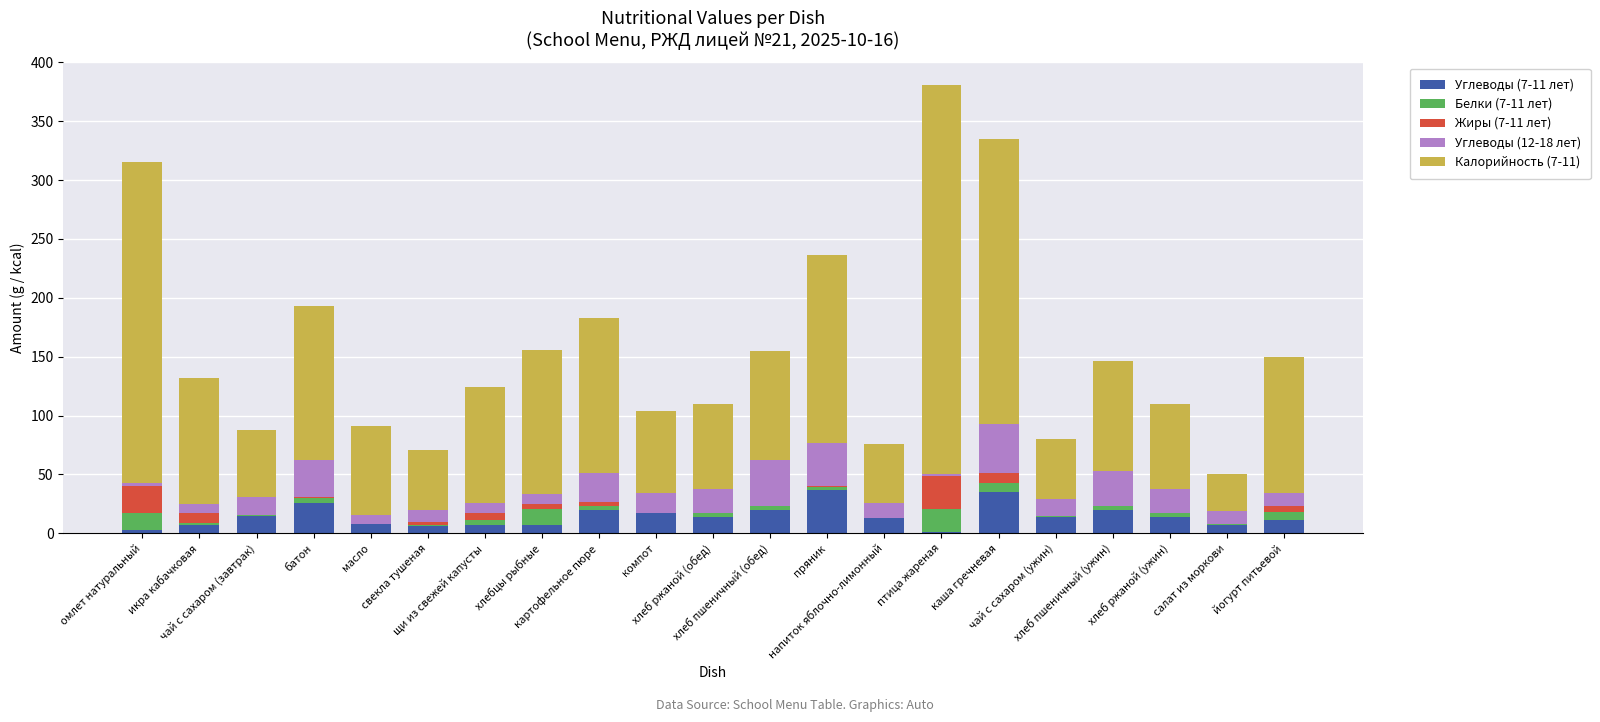

The Углеводы (12-18 лет) series shows 11 at салат из моркови. True or false?

True